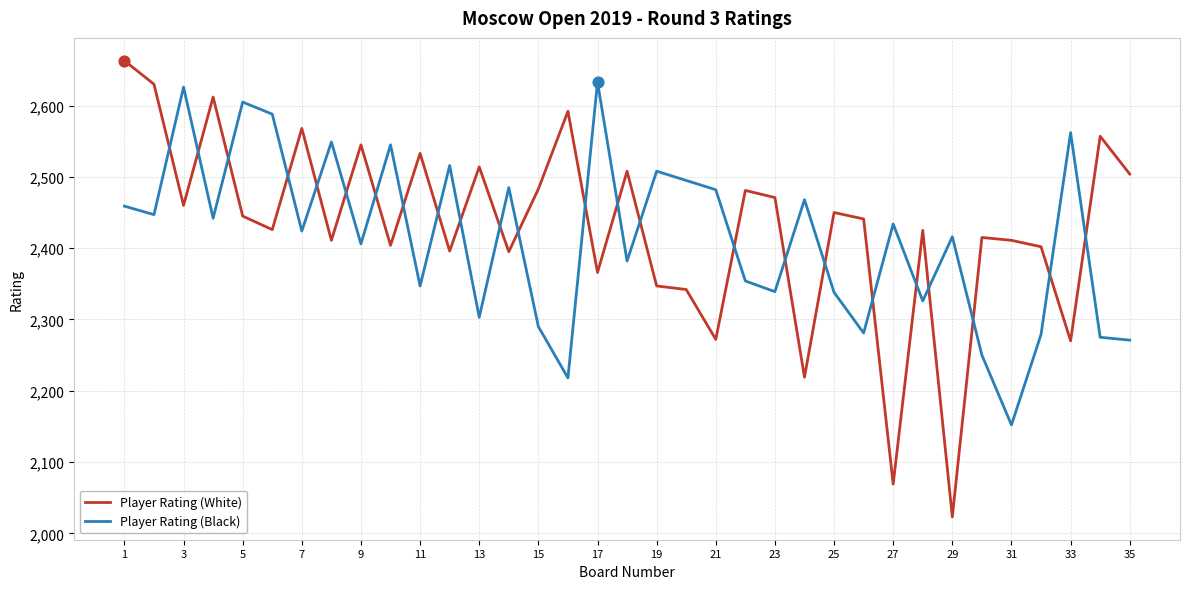

What is the maximum value for Player Rating (White)?

2663